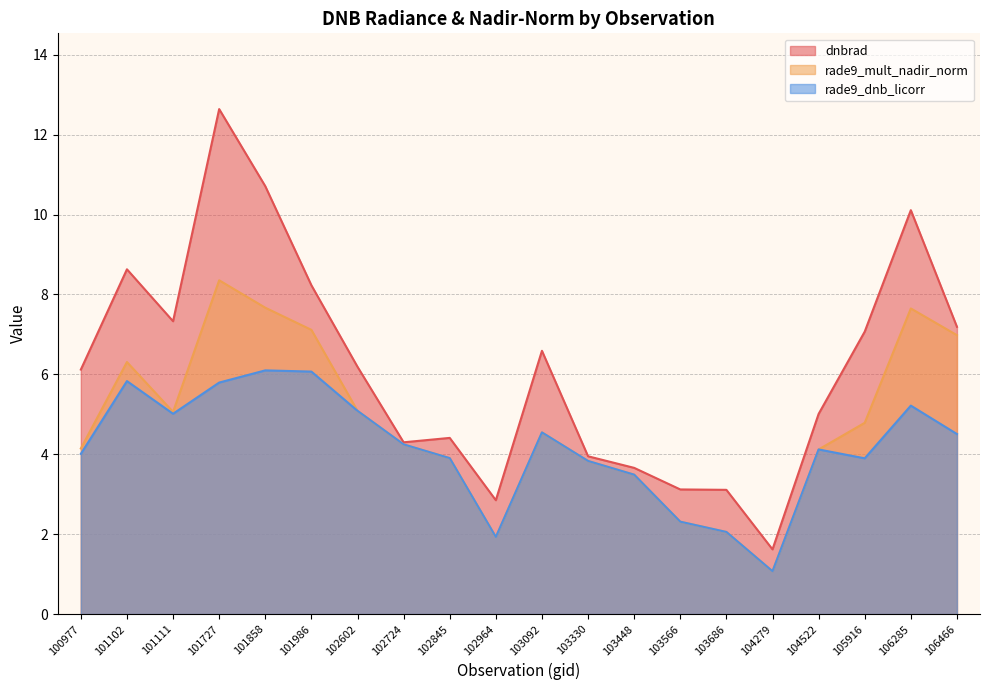

Which category has the highest value in the rade9_mult_nadir_norm series?

101727